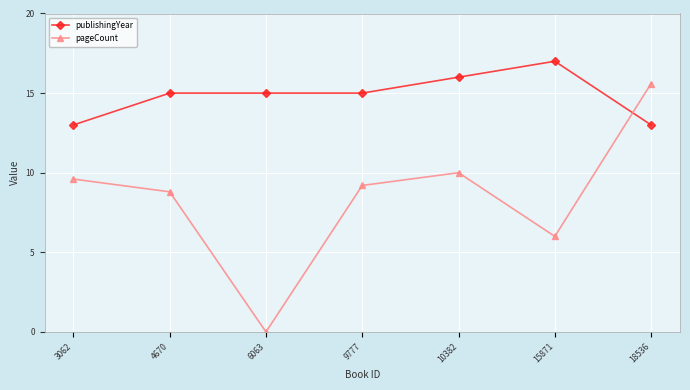

Is the value of publishingYear at 6063 greater than the value of pageCount at 10382?

Yes